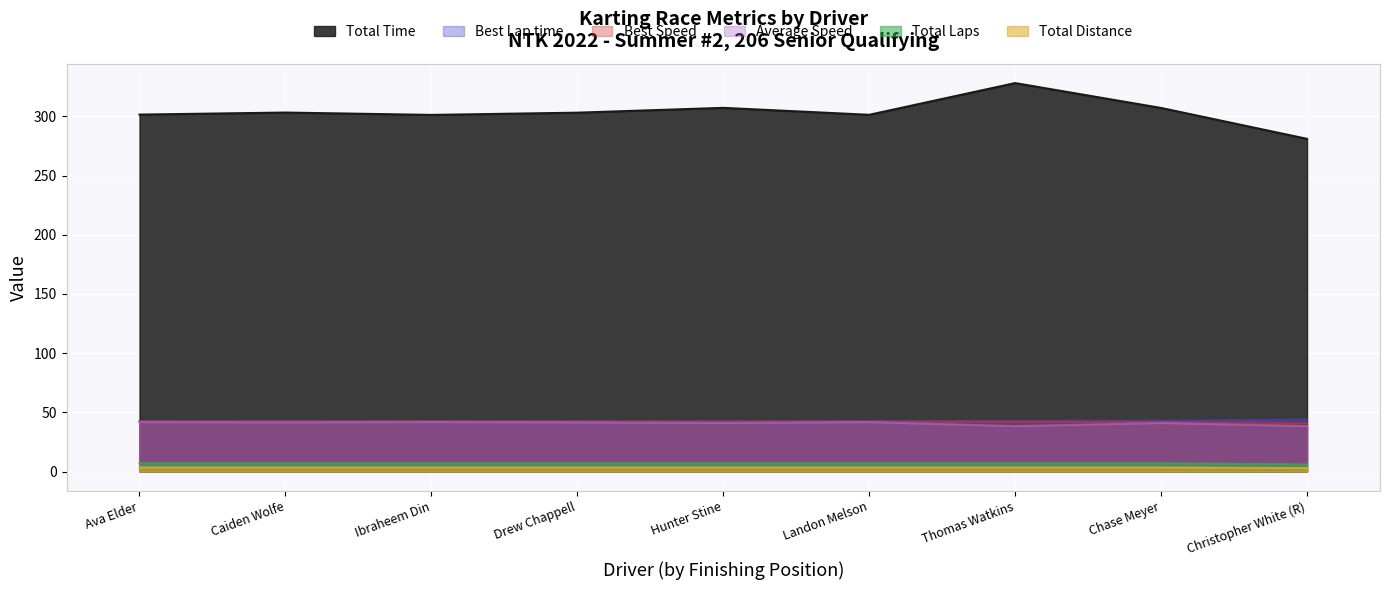

Which category has the lowest value in the Average Speed series?

Thomas Watkins